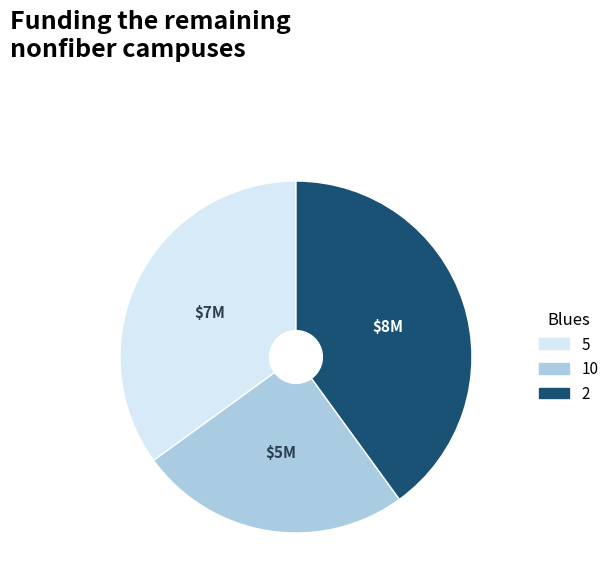

The 10 slice represents 25% of the pie. True or false?

True